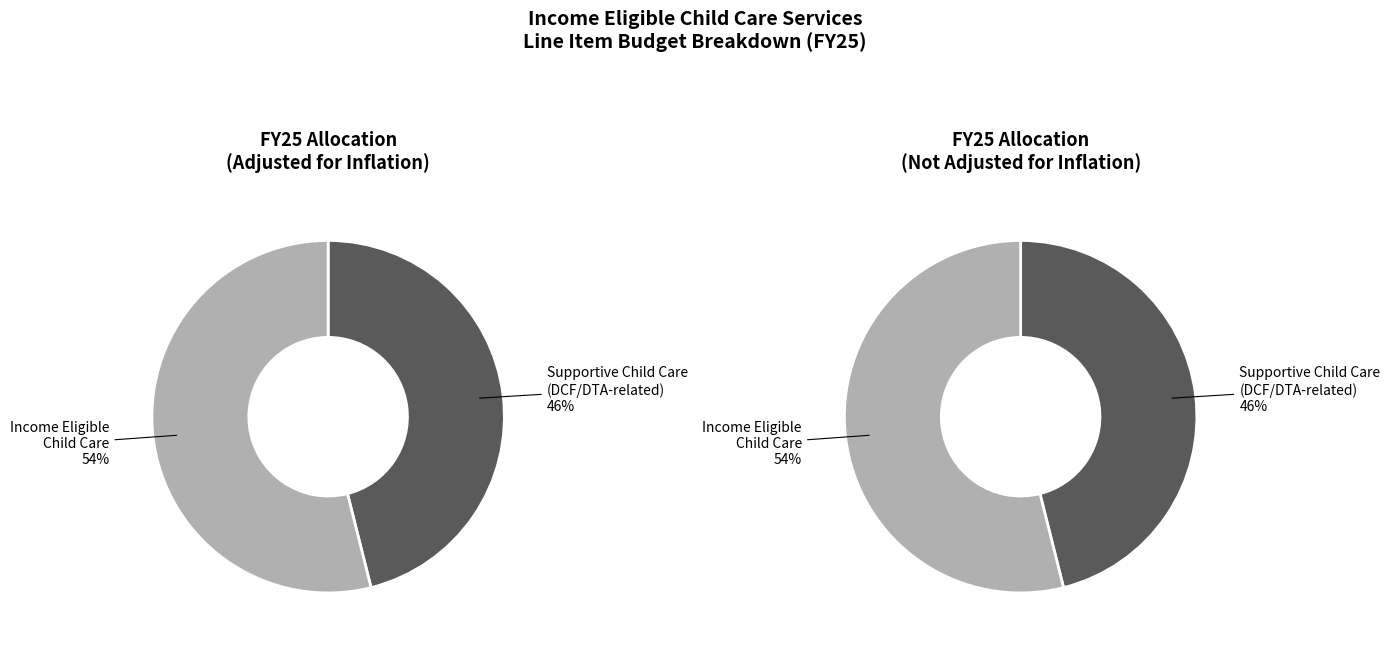

How many slices are in this pie chart?

2